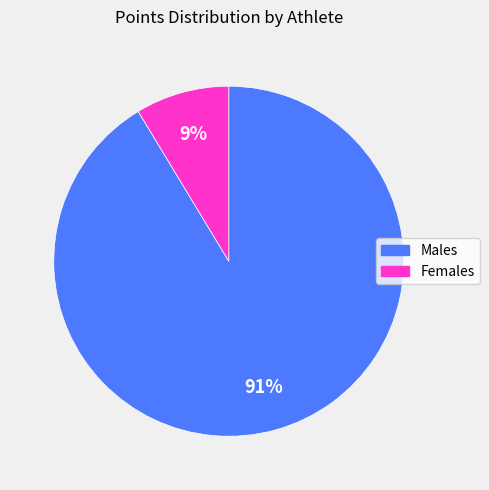

How many slices are in this pie chart?

2